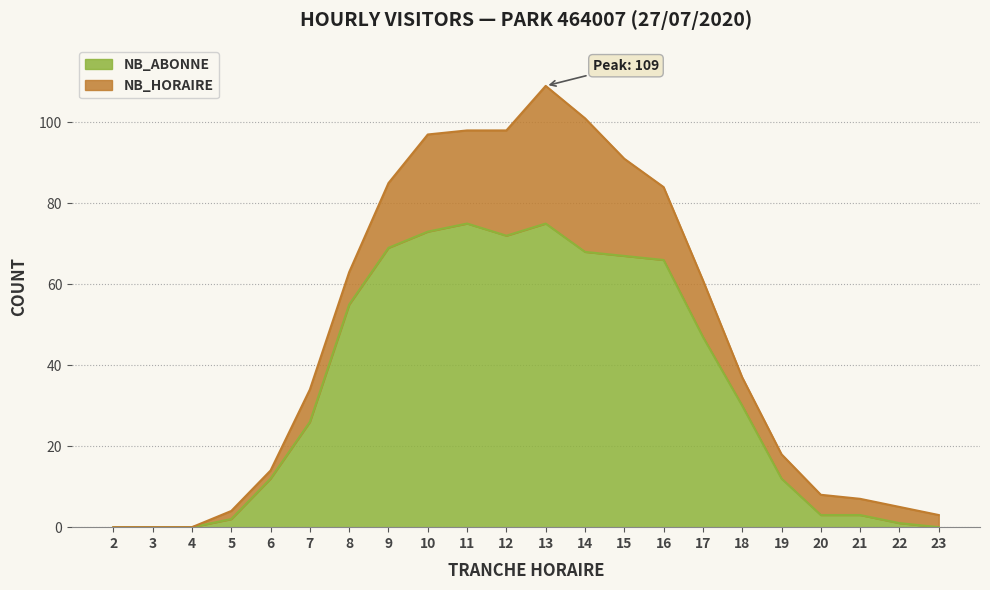

True or false: there are more than 2 points higher than both neighbors.

False